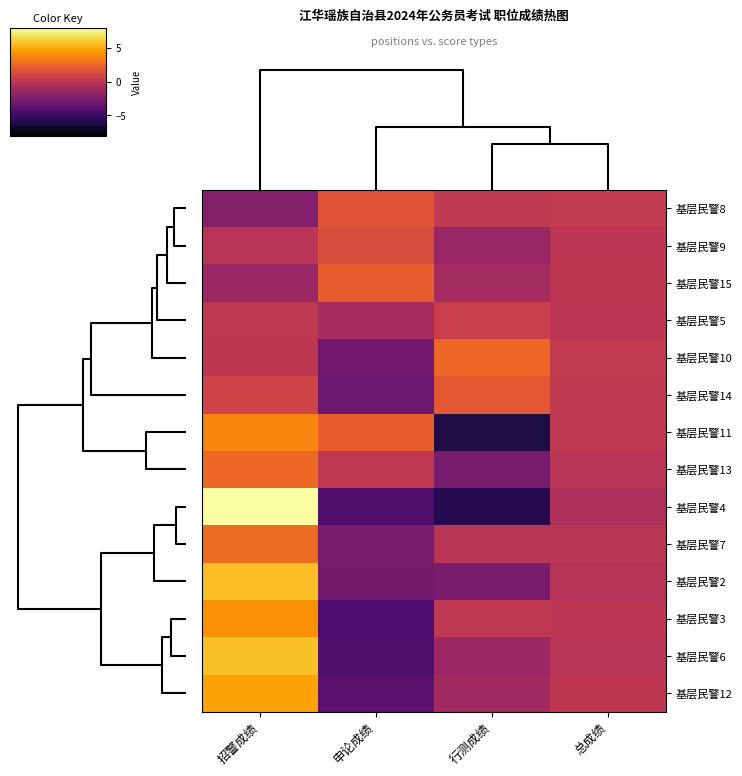

How many data points does each series have?

4